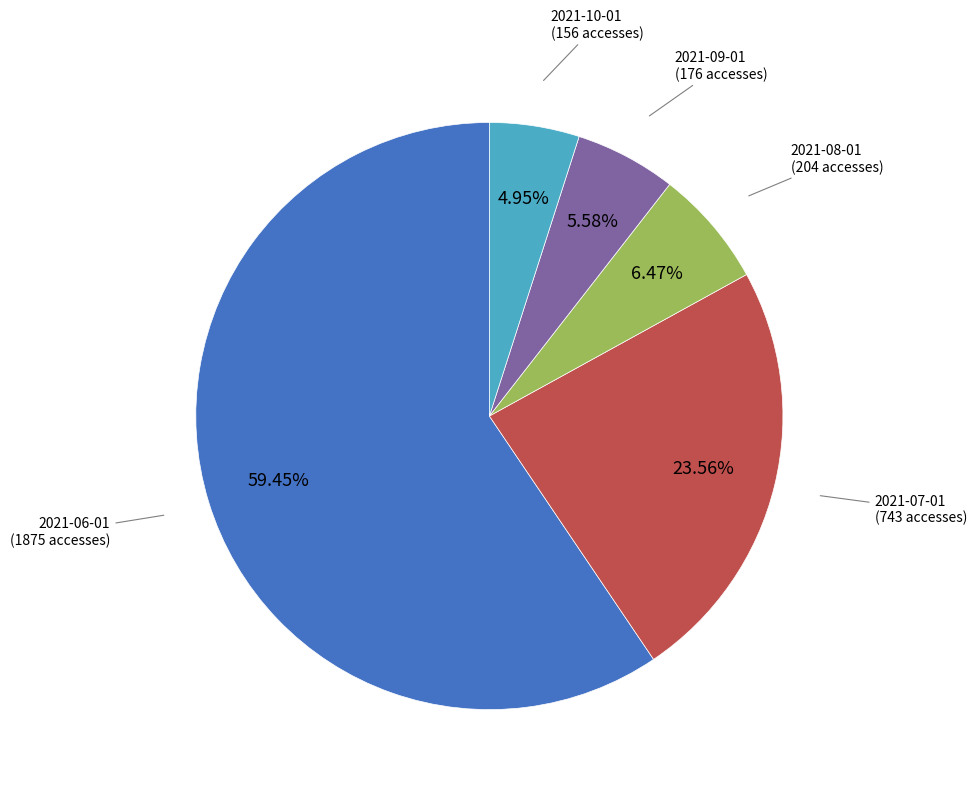

What is the ratio of the value at 2021-10-01 to the value at 2021-09-01?

0.9